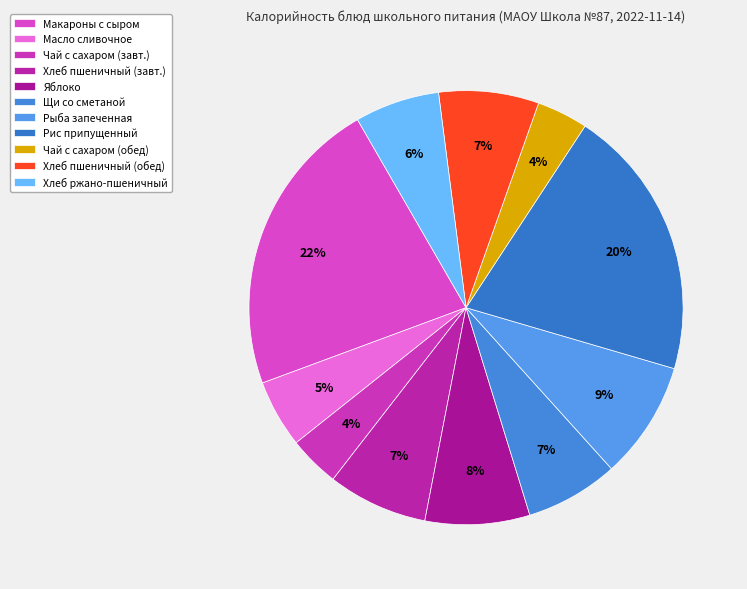

Does Масло сливочное account for over 50% of the chart?

No